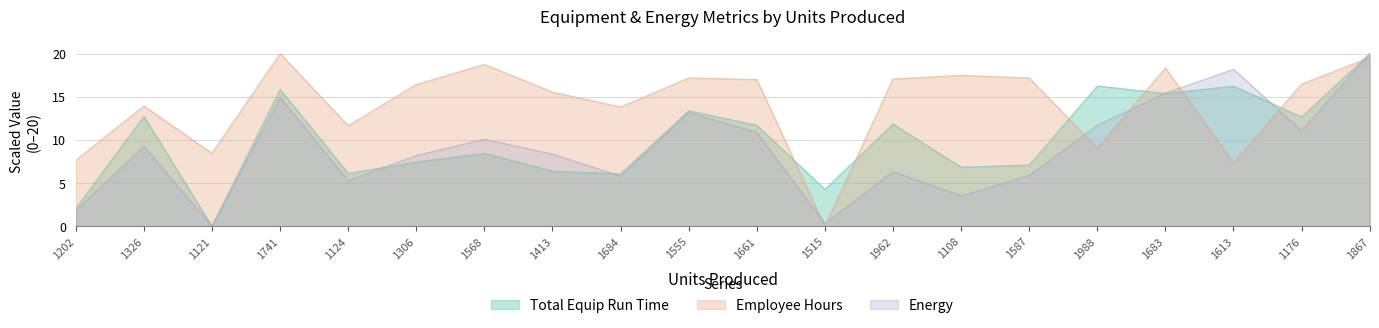

Which has a higher value, 1741 or 1568?

1741